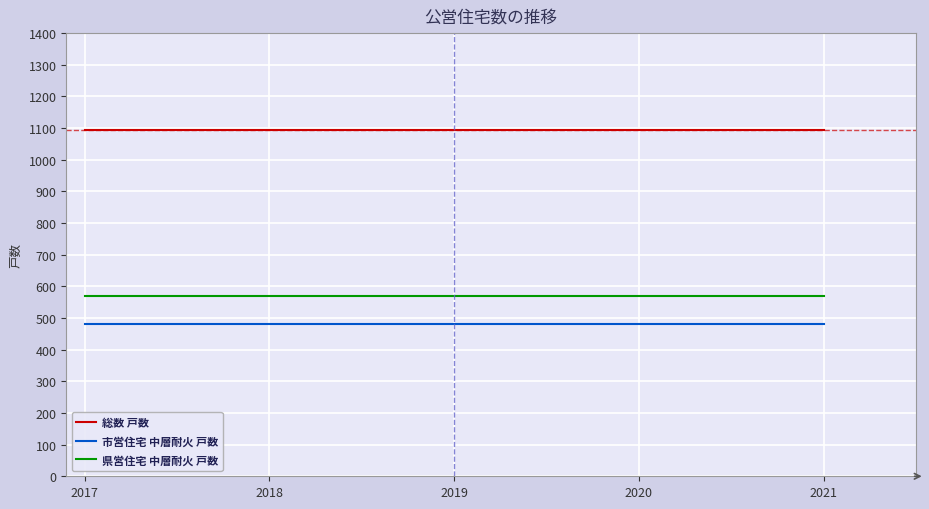

Is the value of 県営住宅 中層耐火 戸数 at 2019 greater than the value of 総数 戸数 at 2018?

No